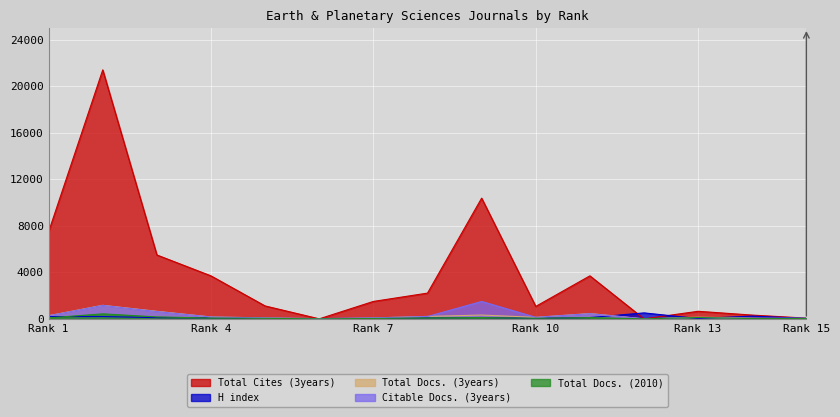

Which series has the largest range (max minus min)?

Total Cites (3years)